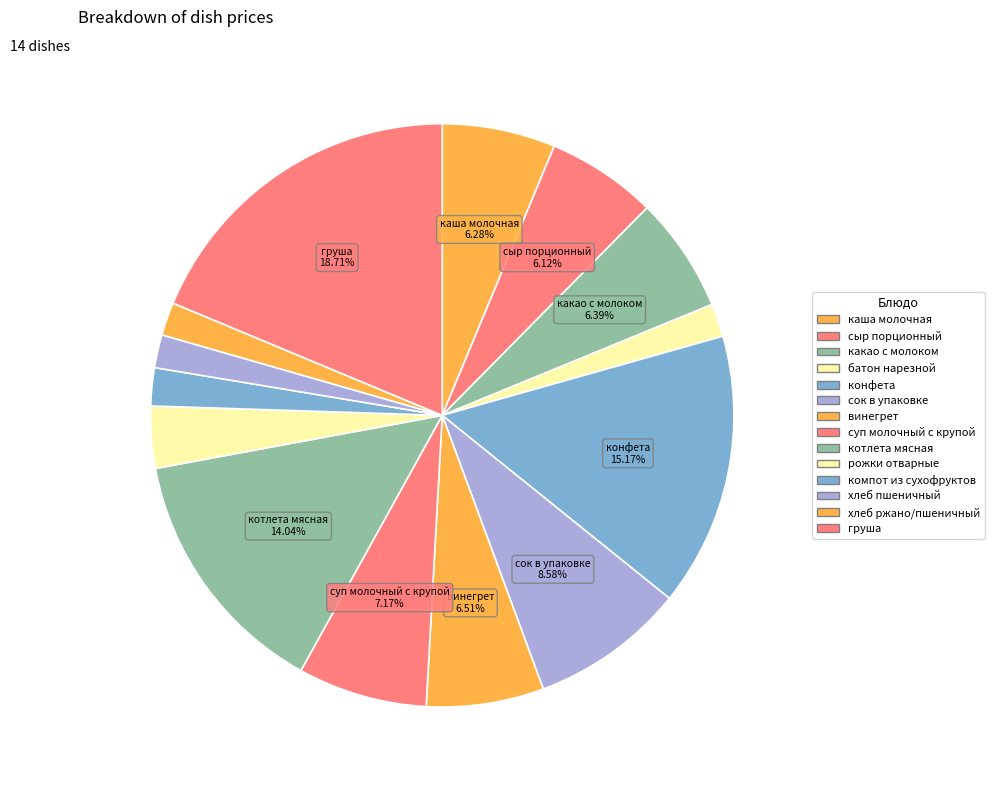

Count the number of slices in the pie.

14